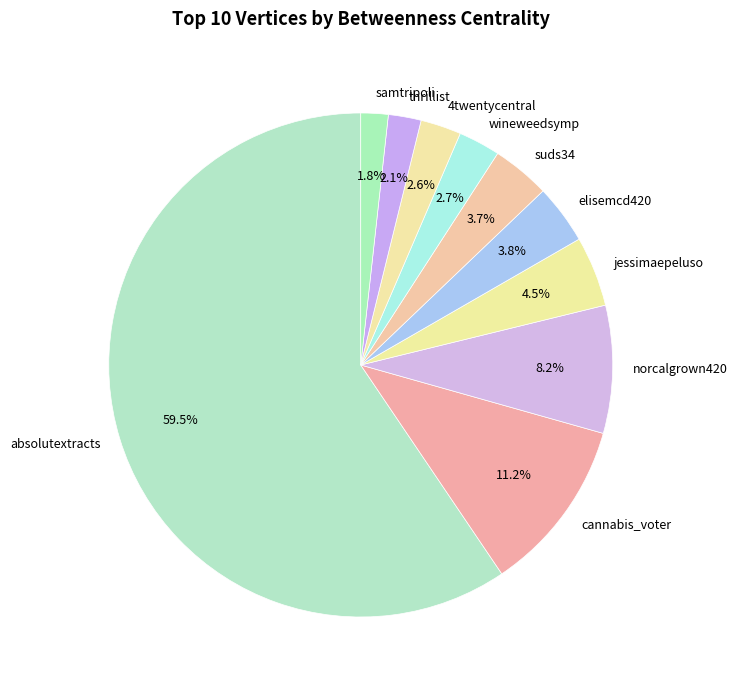

To the nearest percent, what portion does cannabis_voter represent?

11%